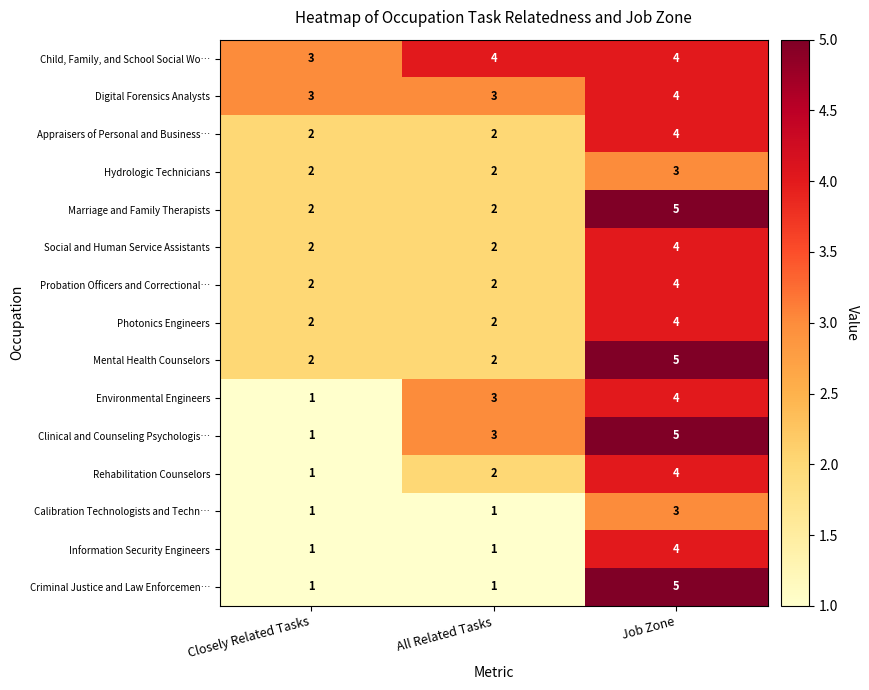

What is the spread (max minus min) of values at All Related Tasks?

3